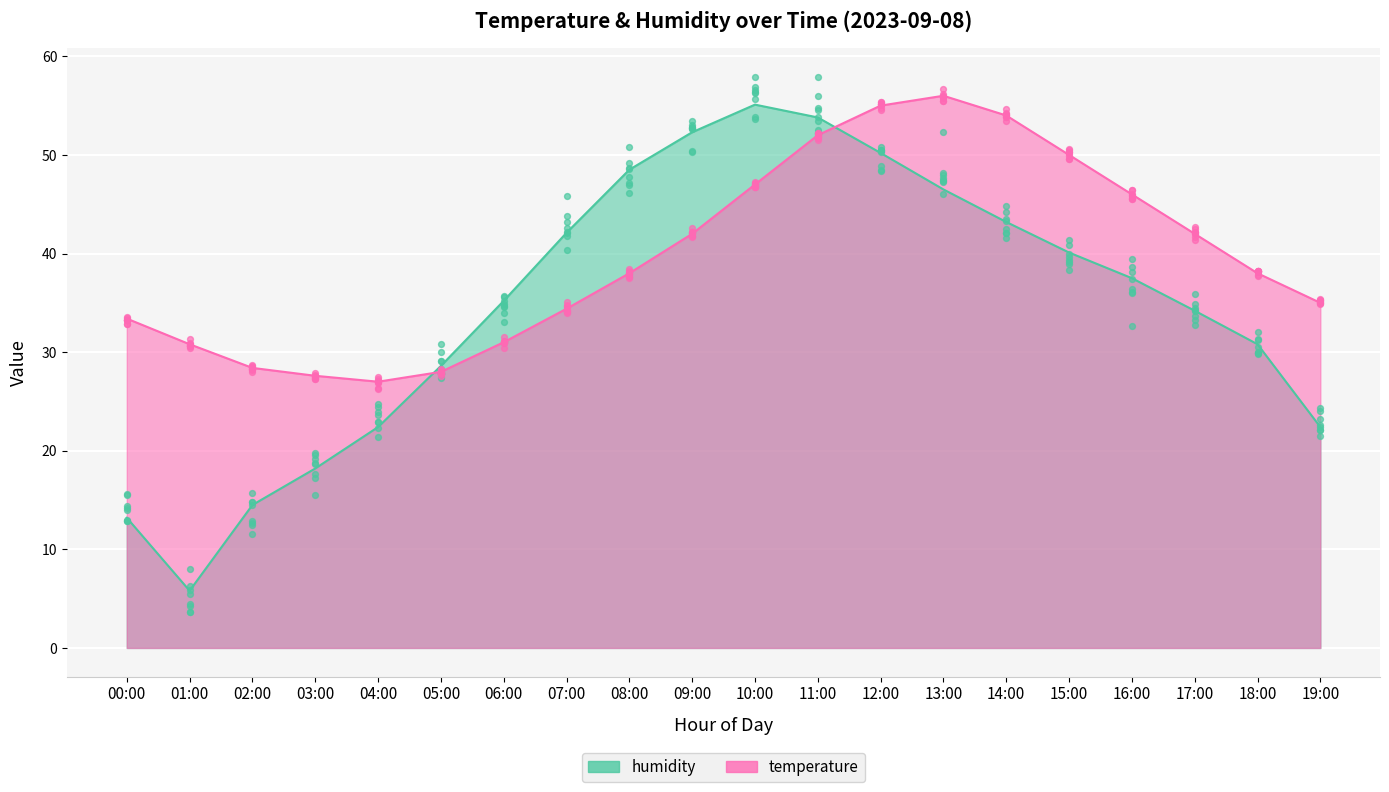

Is the value of humidity at 00:00 greater than the value of temperature at 00:00?

No